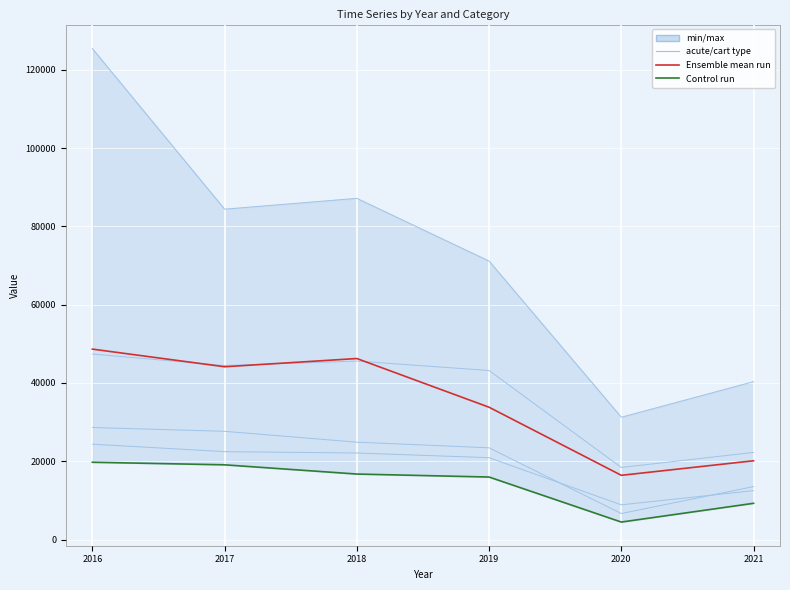

How many categories are shown in the chart?

6